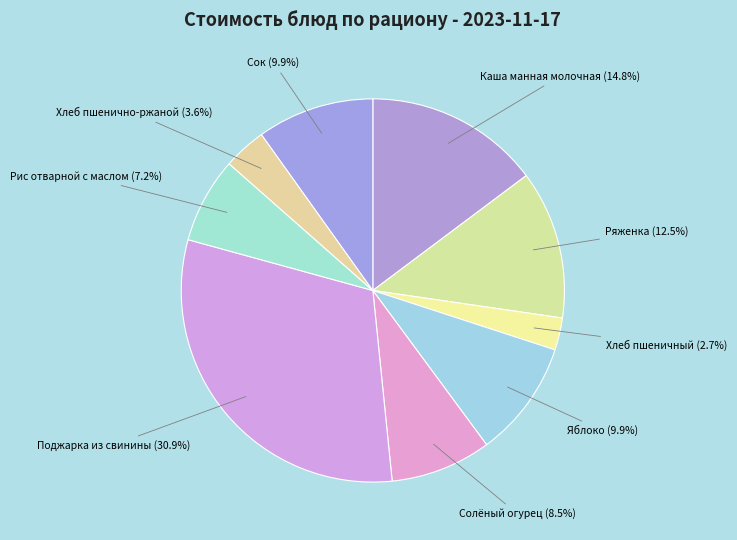

Does any single category account for the majority?

No